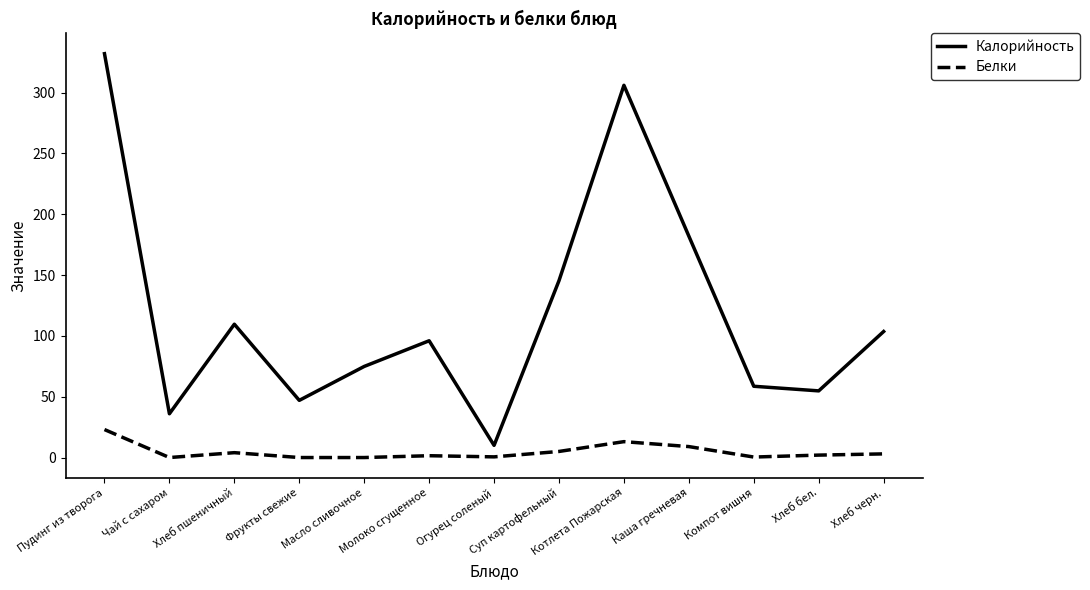

Rank the series at Котлета Пожарская from highest to lowest value.

Калорийность, Белки